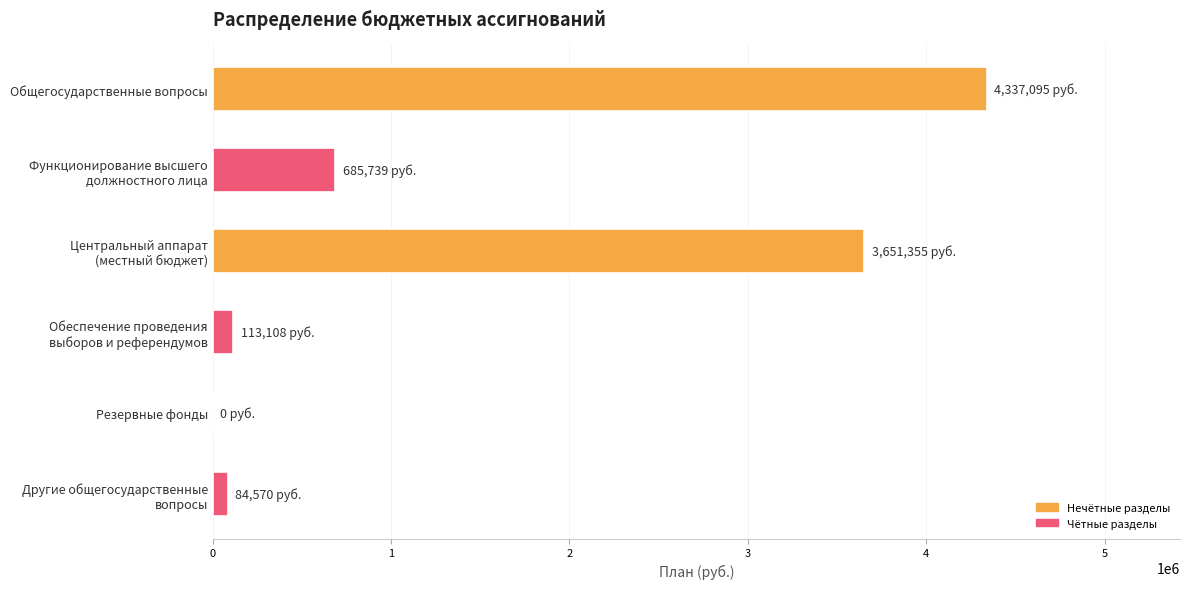

Are the bars grouped side by side (vs. stacked)?

No